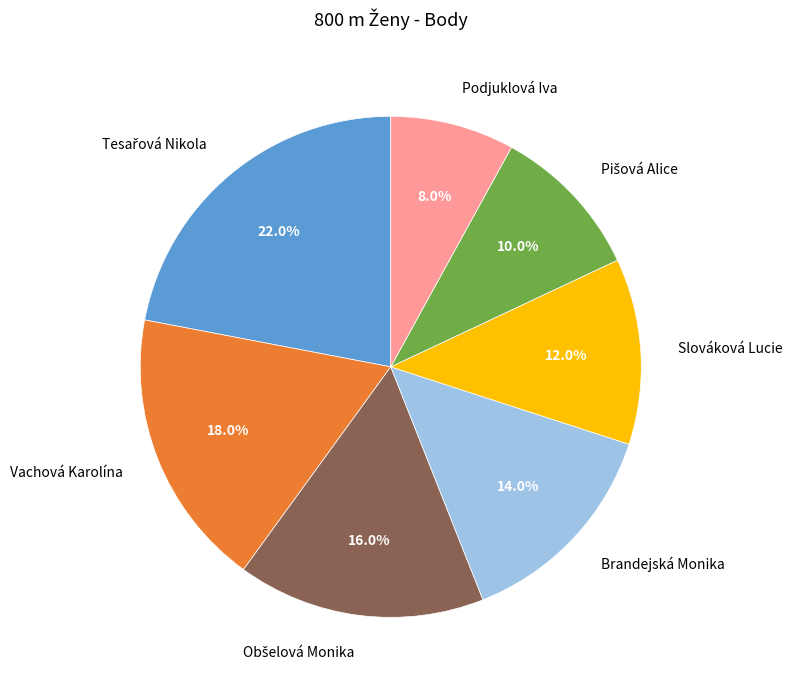

Is there a majority slice in this chart?

No